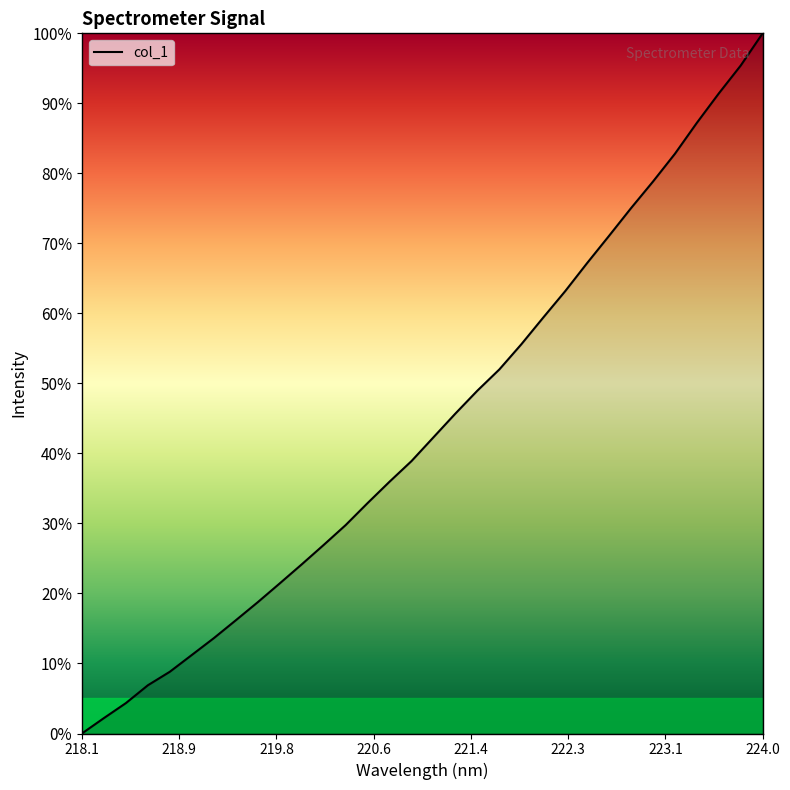

How many values exceed 42?

16